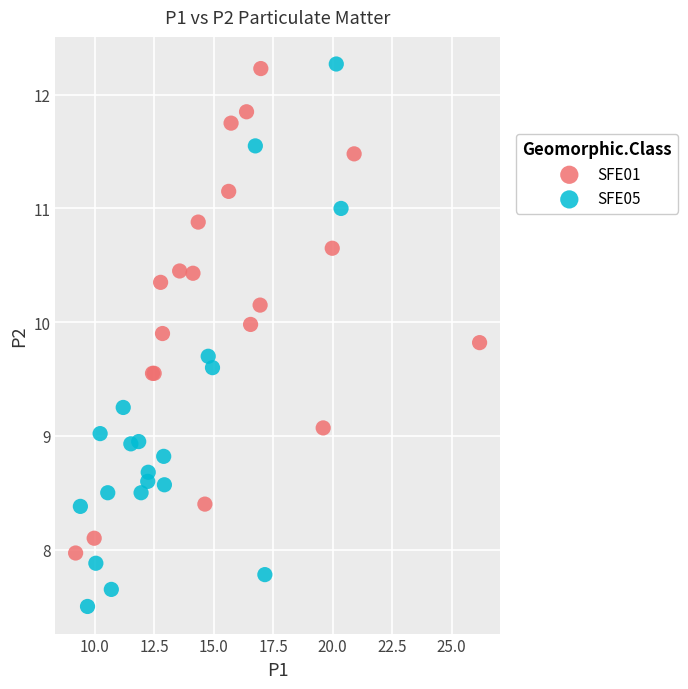

What are all the series names shown in the legend?

SFE01, SFE05